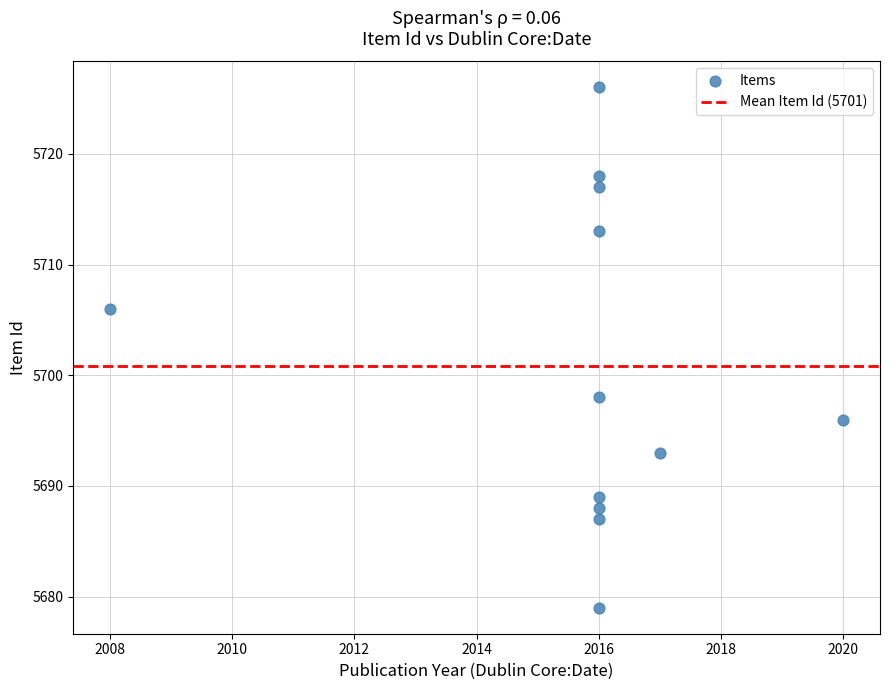

What is the average Y value?

5701